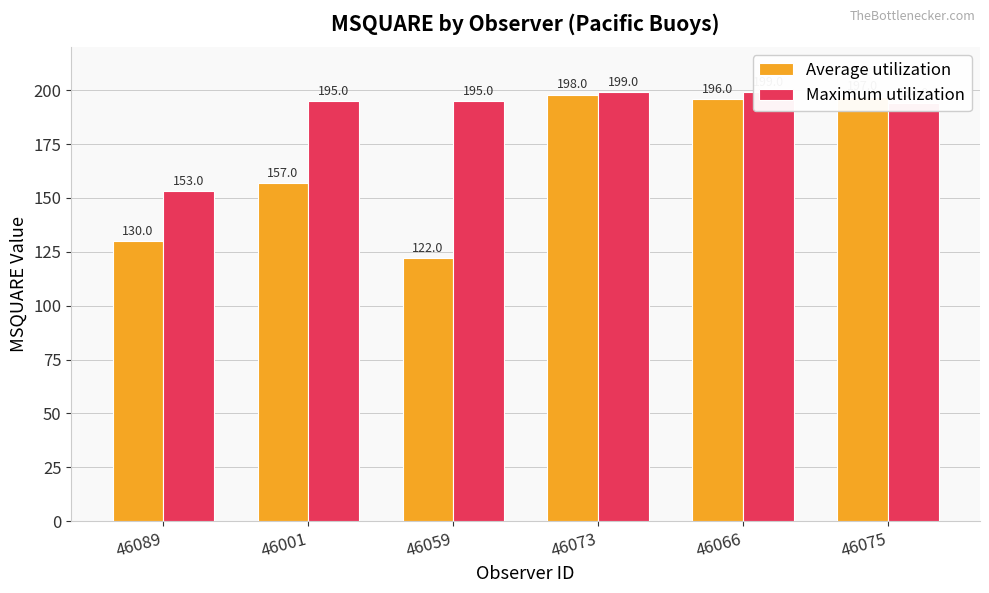

The Average utilization series shows 33 at 46059. True or false?

False